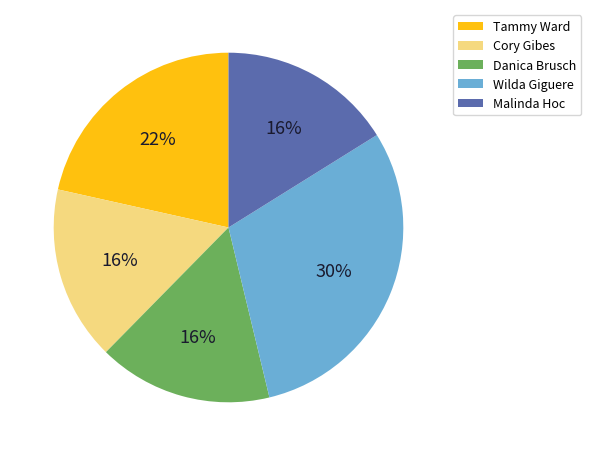

Which slice is the largest?

Wilda Giguere